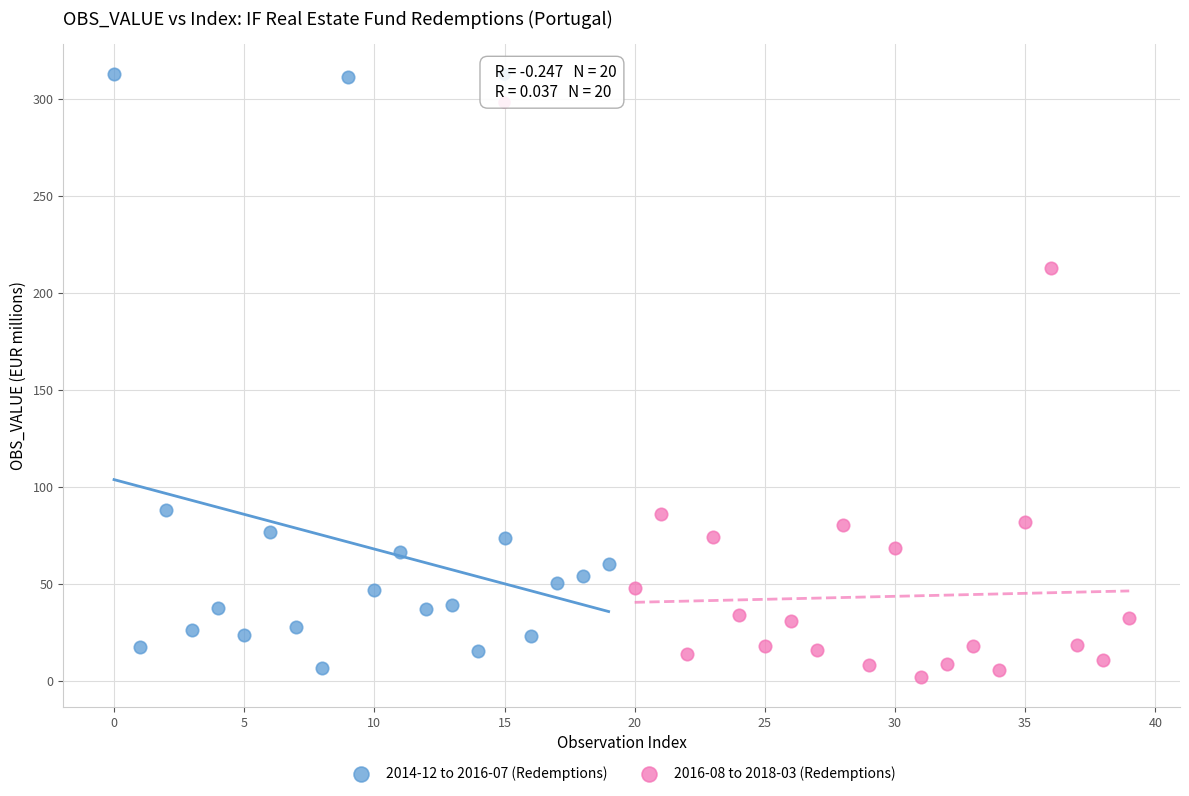

Which series has the largest Y range (max minus min)?

2014-12 to 2016-07 (Redemptions)